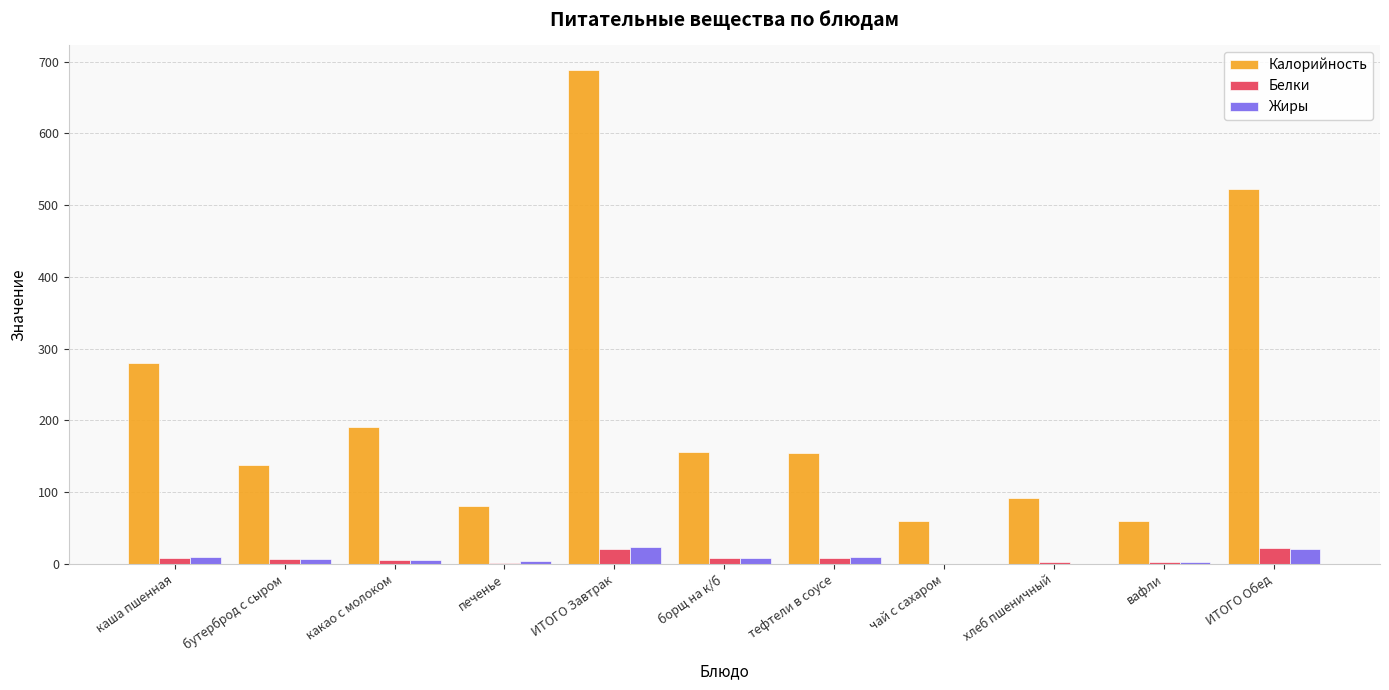

What are all the series names shown in the legend?

Калорийность, Белки, Жиры